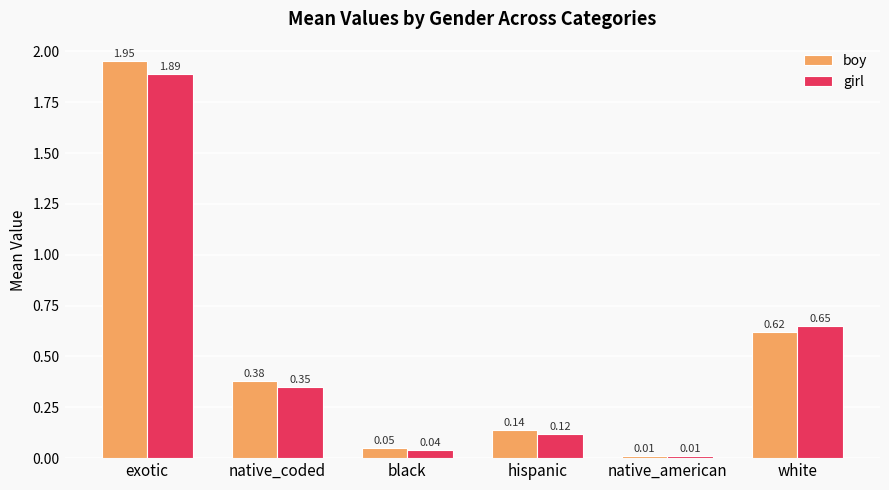

At exotic, list the series in order from smallest to largest.

girl, boy